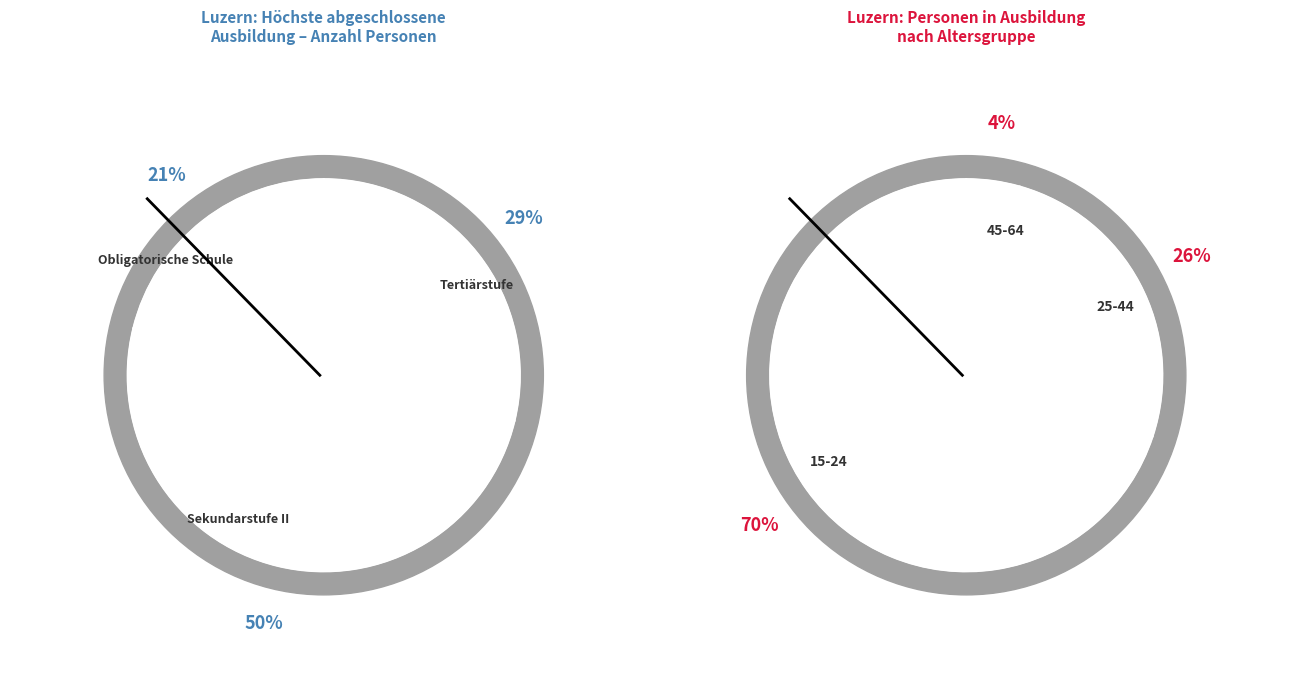

Rank the categories by value from highest to lowest.

Sekundarstufe II, Tertiärstufe, Obligatorische Schule